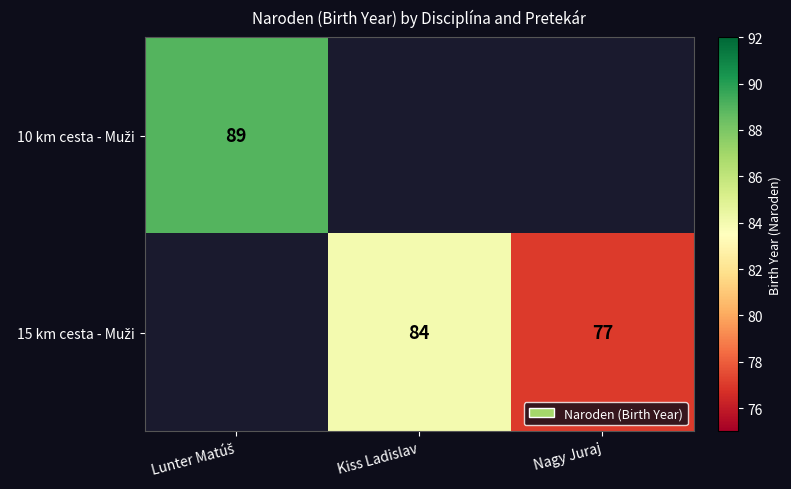

Rank the series by their maximum value, from highest to lowest.

10 km cesta - Muži, 15 km cesta - Muži